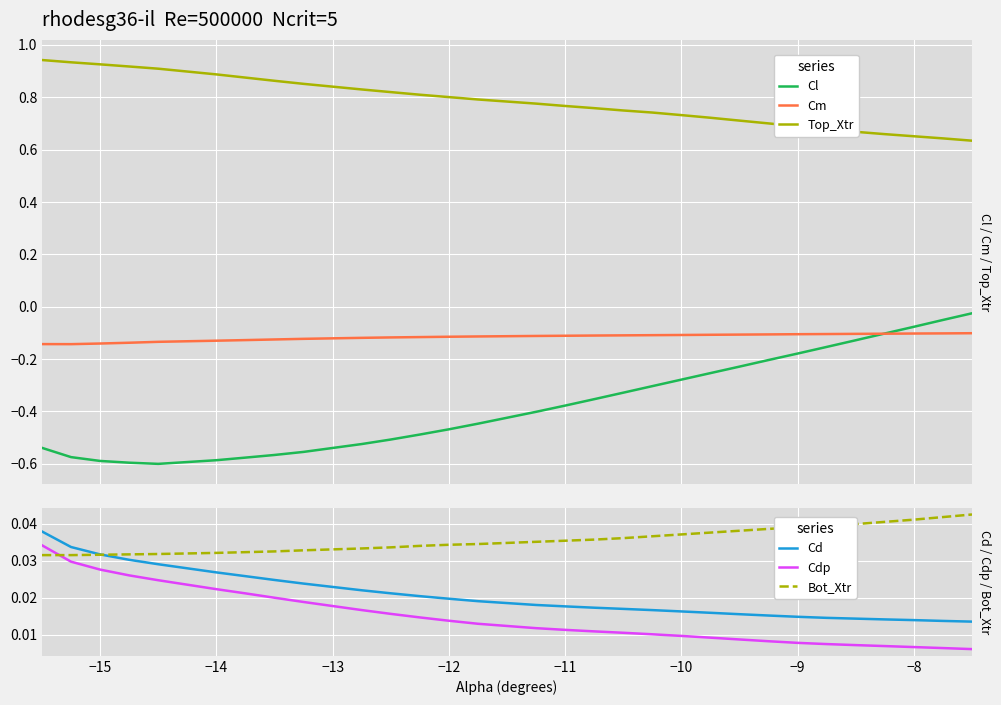

How many times do Cdp and Bot_Xtr cross each other?

1